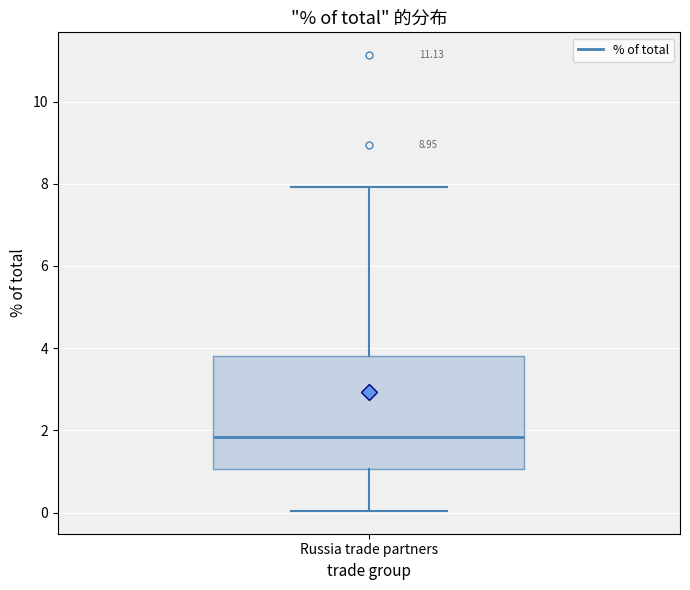

Transcribe this box plot: give where the median line is, the range the box spans, and where the two whiskers end, as read against the y-axis. The values are not printed on the chart, so give them approximately, as read against the axis.

median 1.8, box 1.0 to 3.8, whiskers 0.0 to 8.0